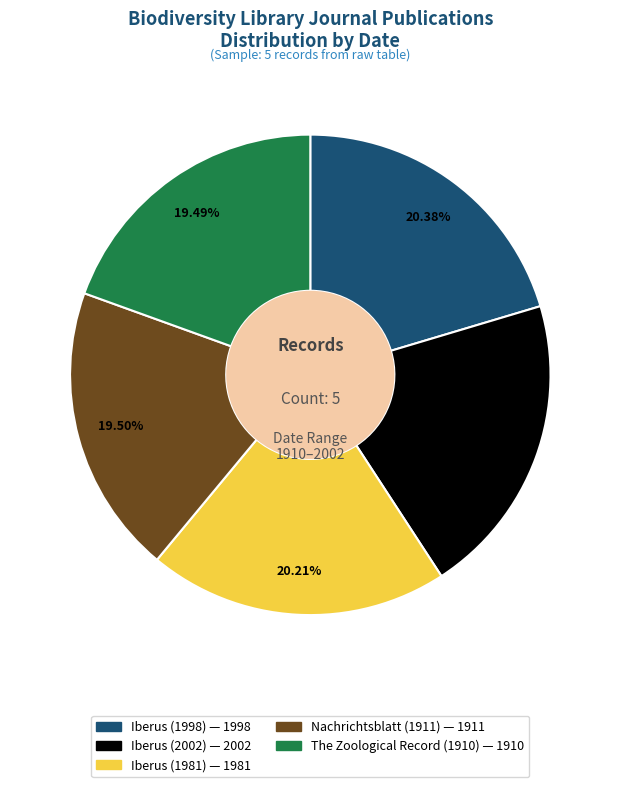

Does any single category account for the majority?

No